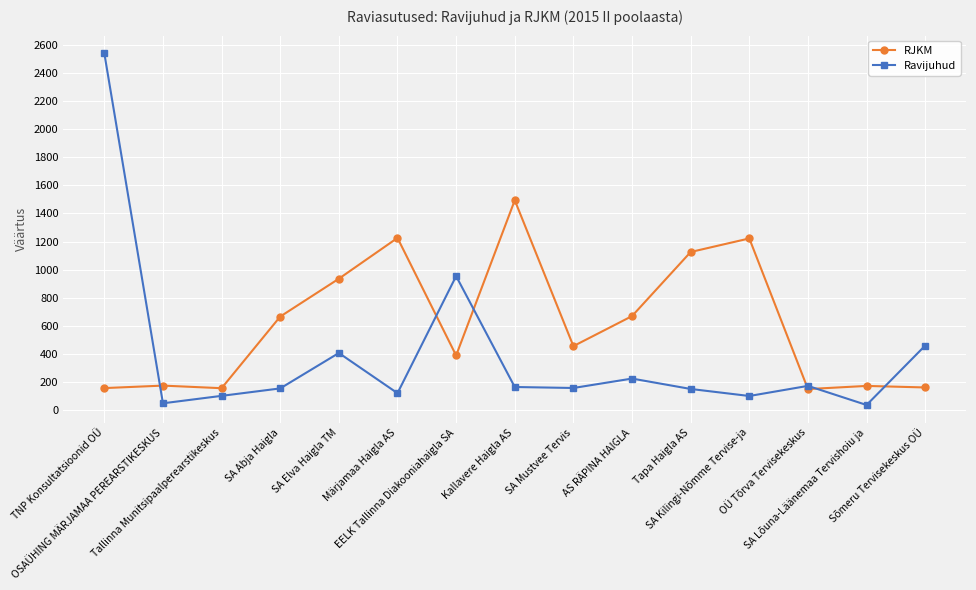

What is the difference between the second highest and minimum values in the Ravijuhud series?

917.0